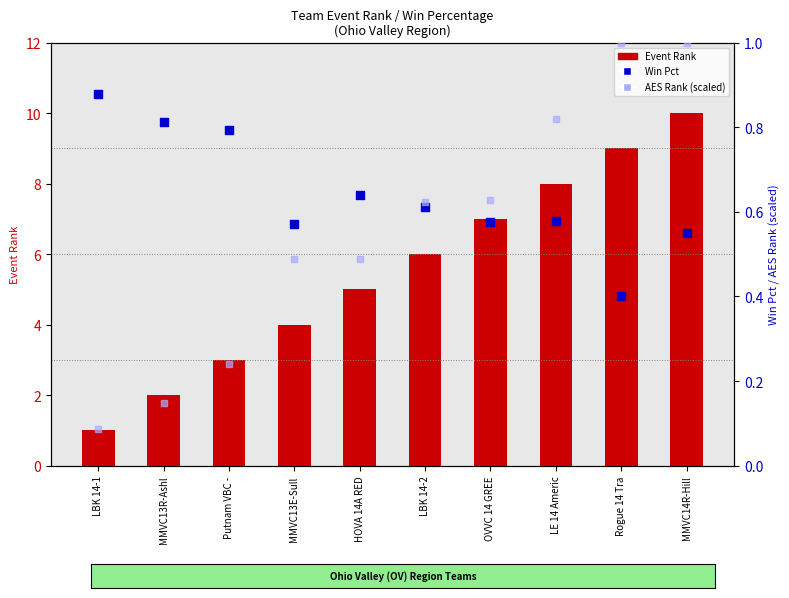

At which category is the sum across all series the highest?

MMVC14R-Hill